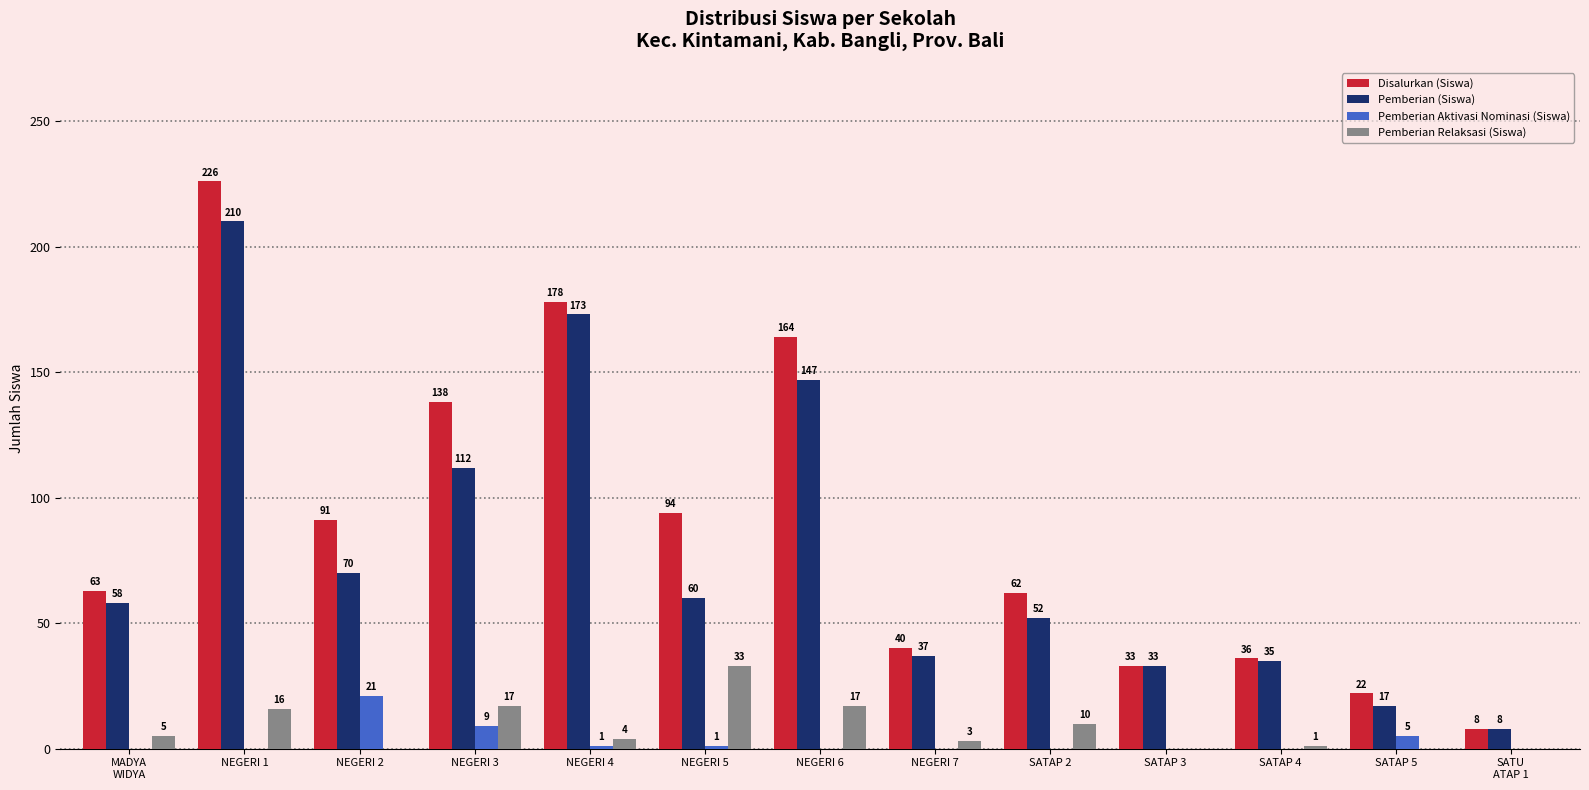

Reading left to right, extract all data points from this chart.

Disalurkan (Siswa): MADYA
WIDYA=63	NEGERI 1=226	NEGERI 2=91	NEGERI 3=138	NEGERI 4=178	NEGERI 5=94	NEGERI 6=164	NEGERI 7=40	SATAP 2=62	SATAP 3=33	SATAP 4=36	SATAP 5=22	SATU
ATAP 1=8
Pemberian (Siswa): MADYA
WIDYA=58	NEGERI 1=210	NEGERI 2=70	NEGERI 3=112	NEGERI 4=173	NEGERI 5=60	NEGERI 6=147	NEGERI 7=37	SATAP 2=52	SATAP 3=33	SATAP 4=35	SATAP 5=17	SATU
ATAP 1=8
Pemberian Aktivasi Nominasi (Siswa): MADYA
WIDYA=0	NEGERI 1=0	NEGERI 2=21	NEGERI 3=9	NEGERI 4=1	NEGERI 5=1	NEGERI 6=0	NEGERI 7=0	SATAP 2=0	SATAP 3=0	SATAP 4=0	SATAP 5=5	SATU
ATAP 1=0
Pemberian Relaksasi (Siswa): MADYA
WIDYA=5	NEGERI 1=16	NEGERI 2=0	NEGERI 3=17	NEGERI 4=4	NEGERI 5=33	NEGERI 6=17	NEGERI 7=3	SATAP 2=10	SATAP 3=0	SATAP 4=1	SATAP 5=0	SATU
ATAP 1=0